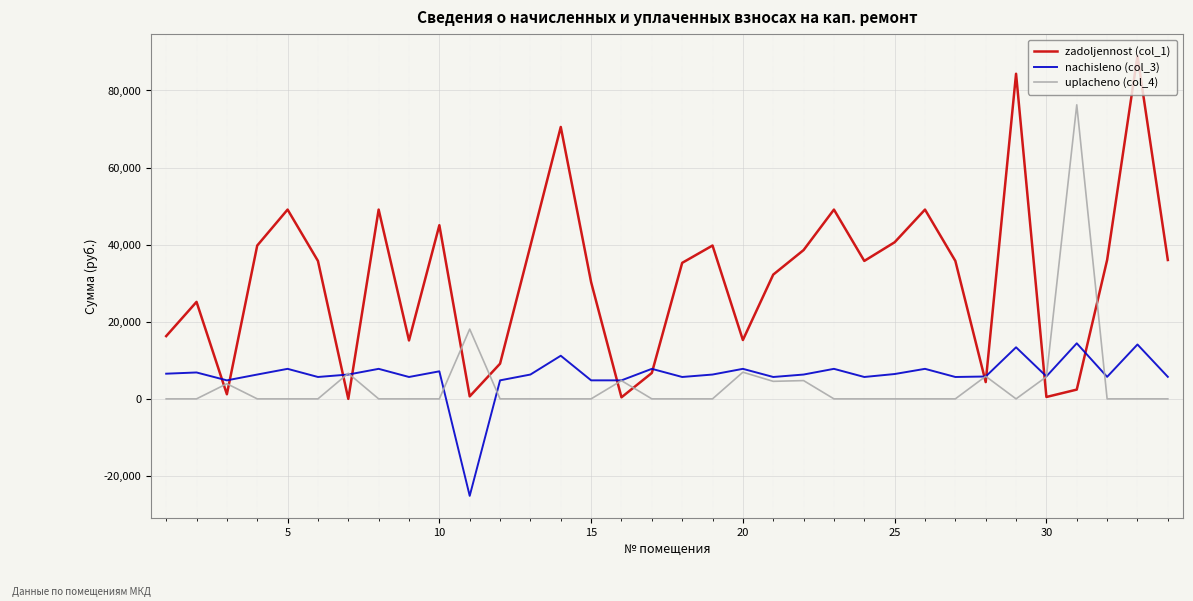

Which series has the widest spread of values?

zadoljennost (col_1)